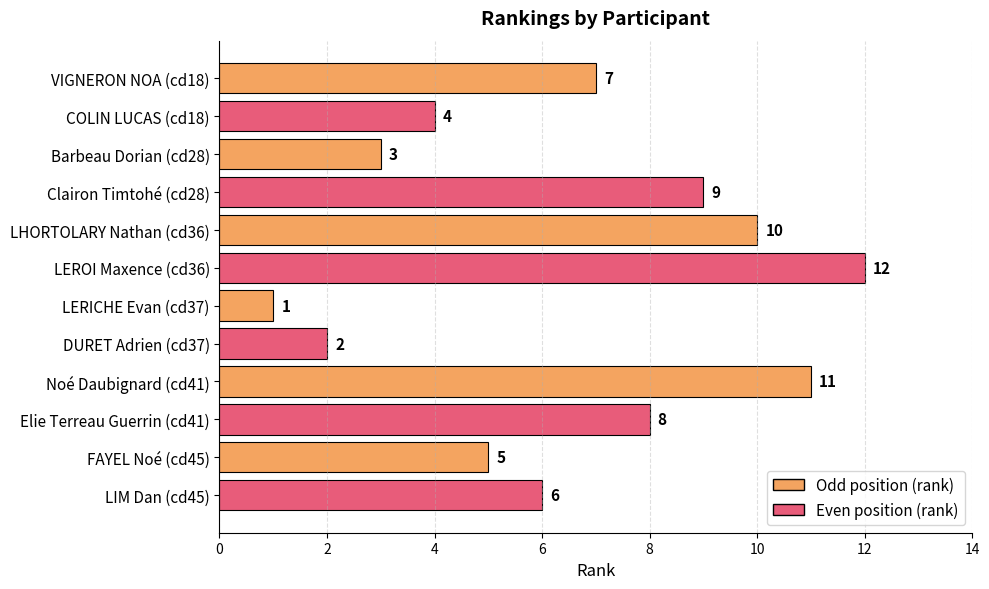

At which label is the value closest to 6?

LIM Dan (cd45)